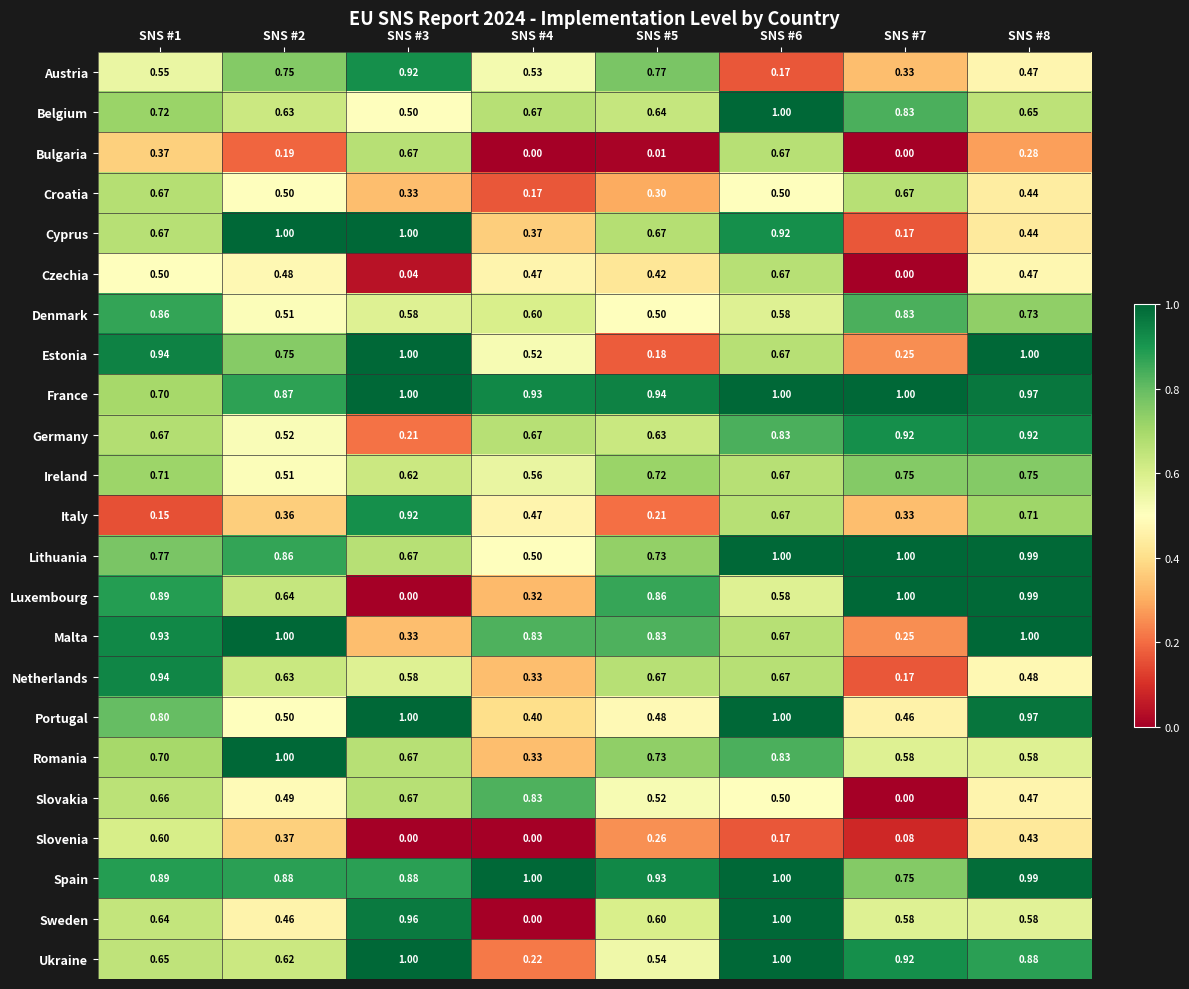

Which series changed the most between SNS #2 and SNS #6?

Austria